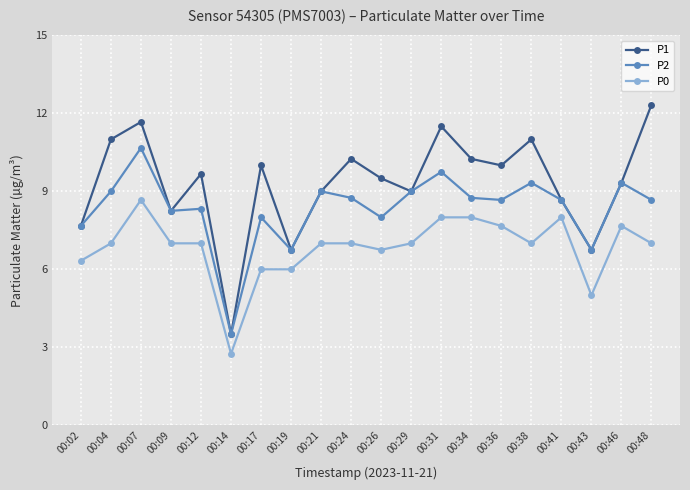

At how many categories does at least one series exceed 8?

16